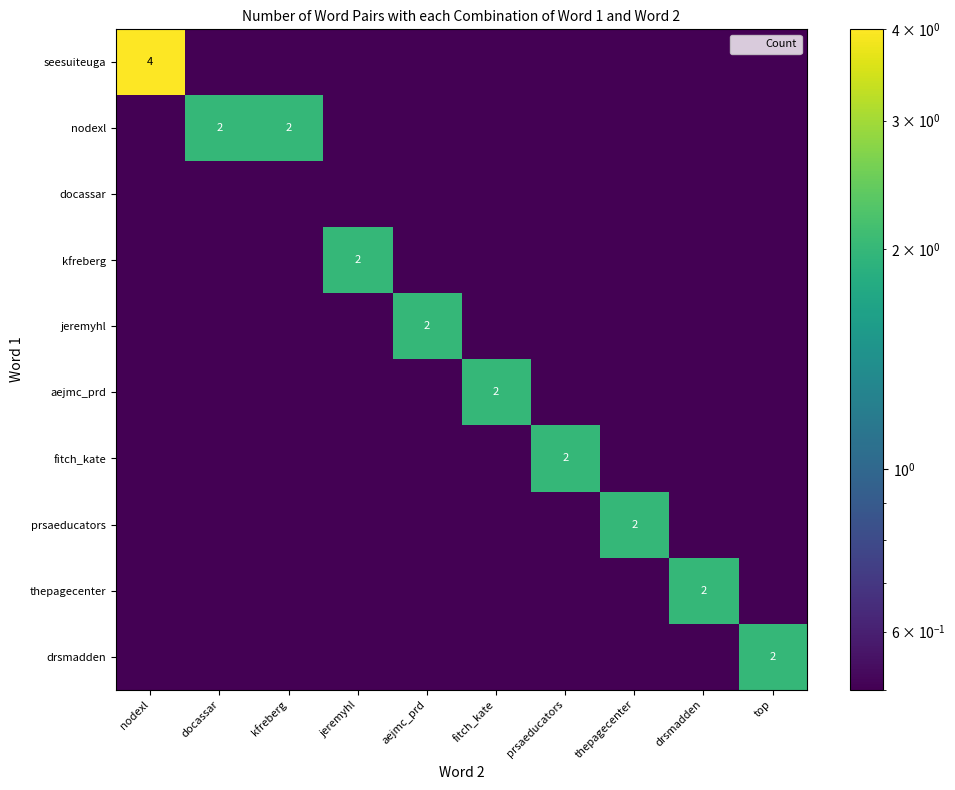

At which label does seesuiteuga reach its peak?

nodexl